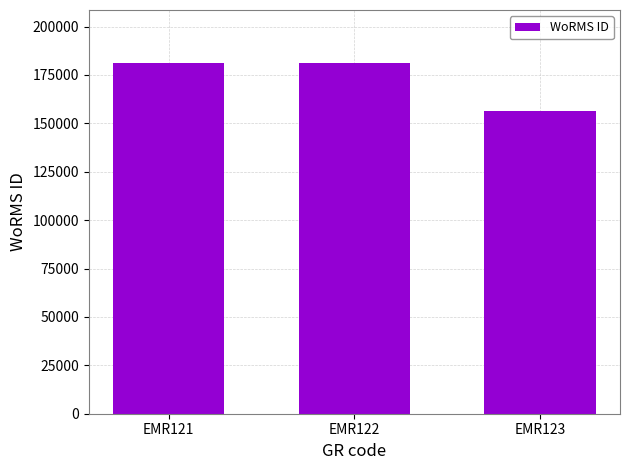

True or false: the data shows 181362 at EMR121.

True